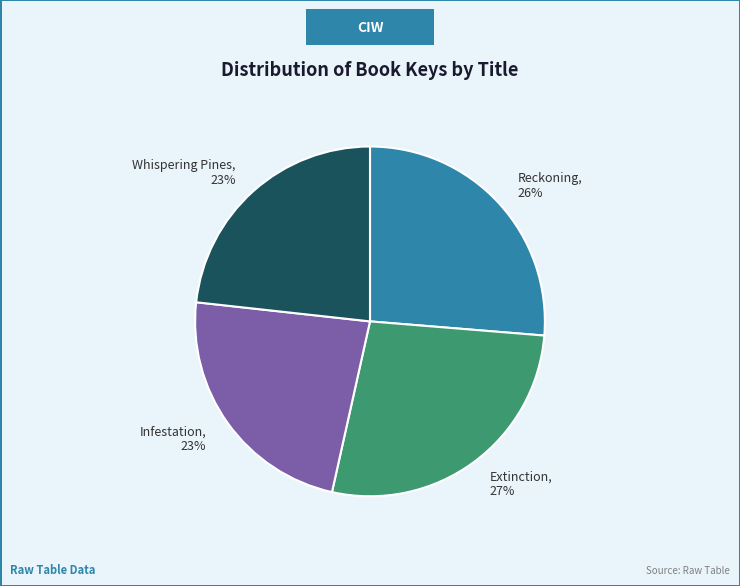

Do Reckoning and Whispering Pines together represent more than half of the pie?

No